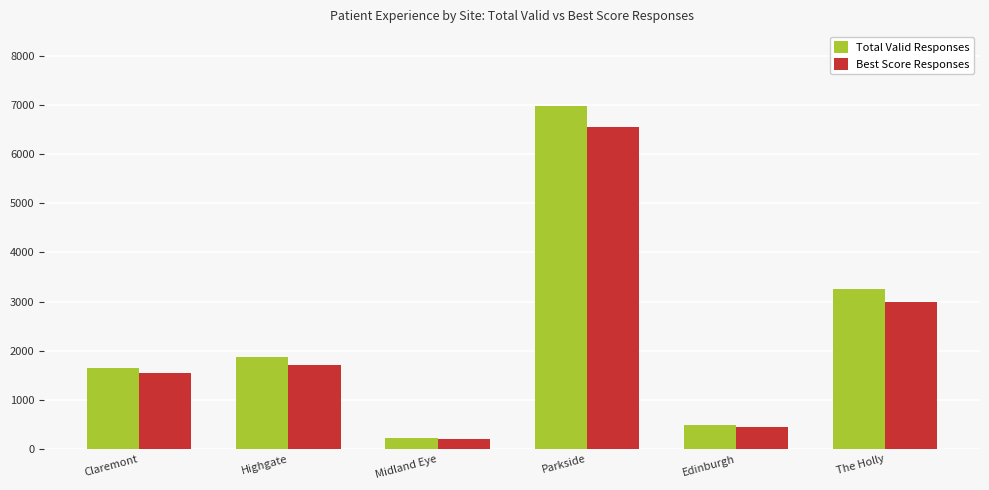

At Parkside, list the series in order from smallest to largest.

Best Score Responses, Total Valid Responses